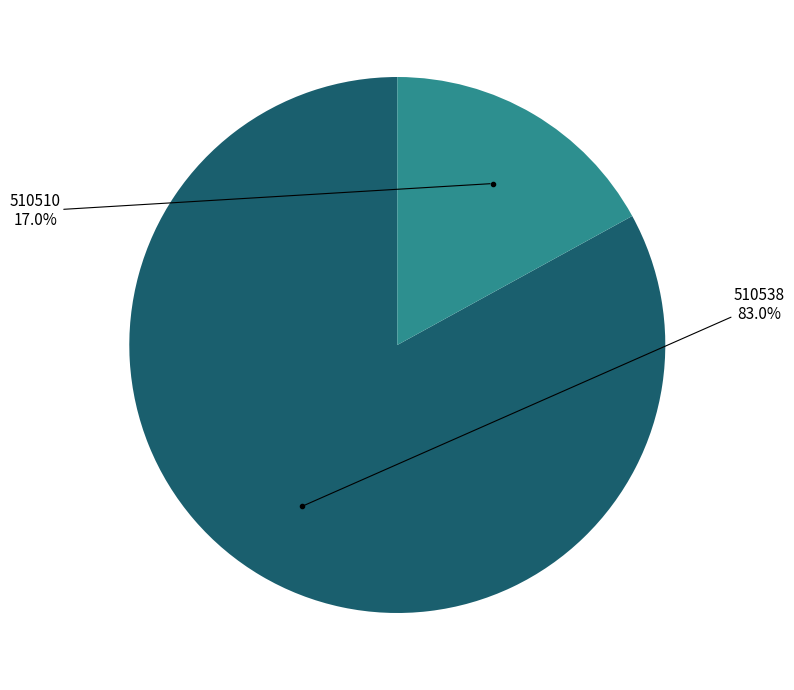

Does any single category account for the majority?

Yes